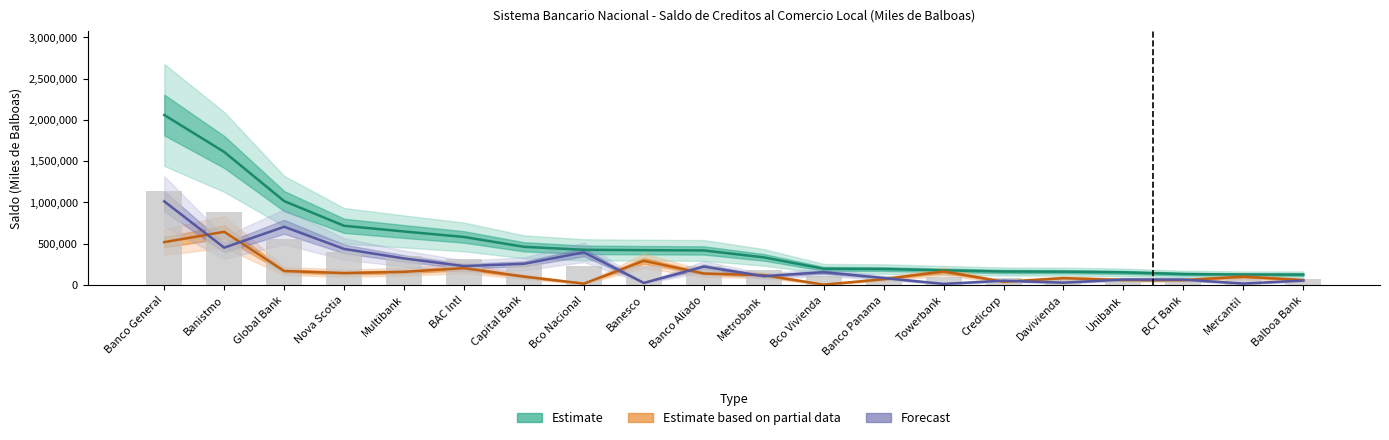

What is the spread (max minus min) of values at BCT Bank?

73960.3